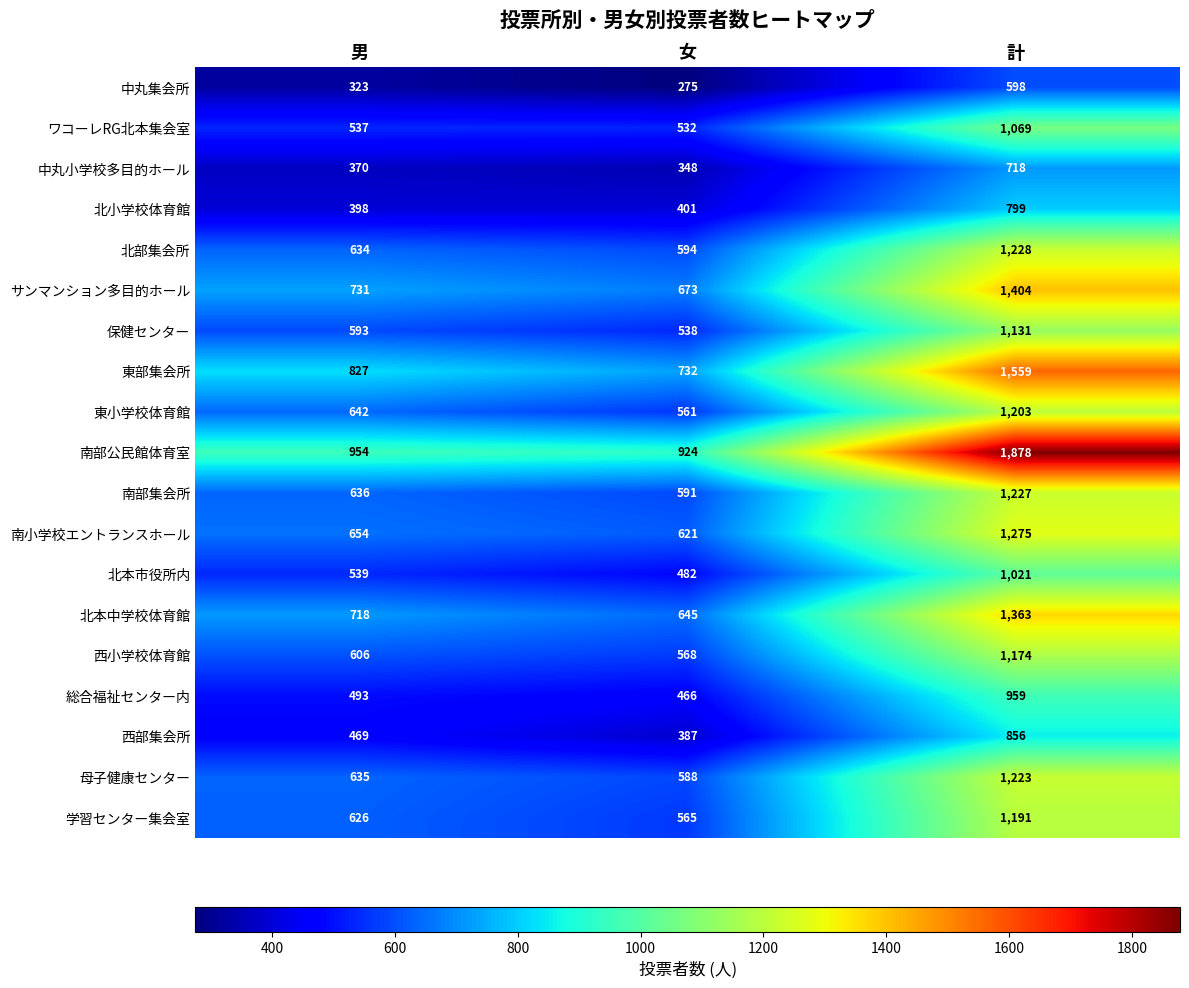

Is it true that 南部集会所 equals 2113 at 計?

False